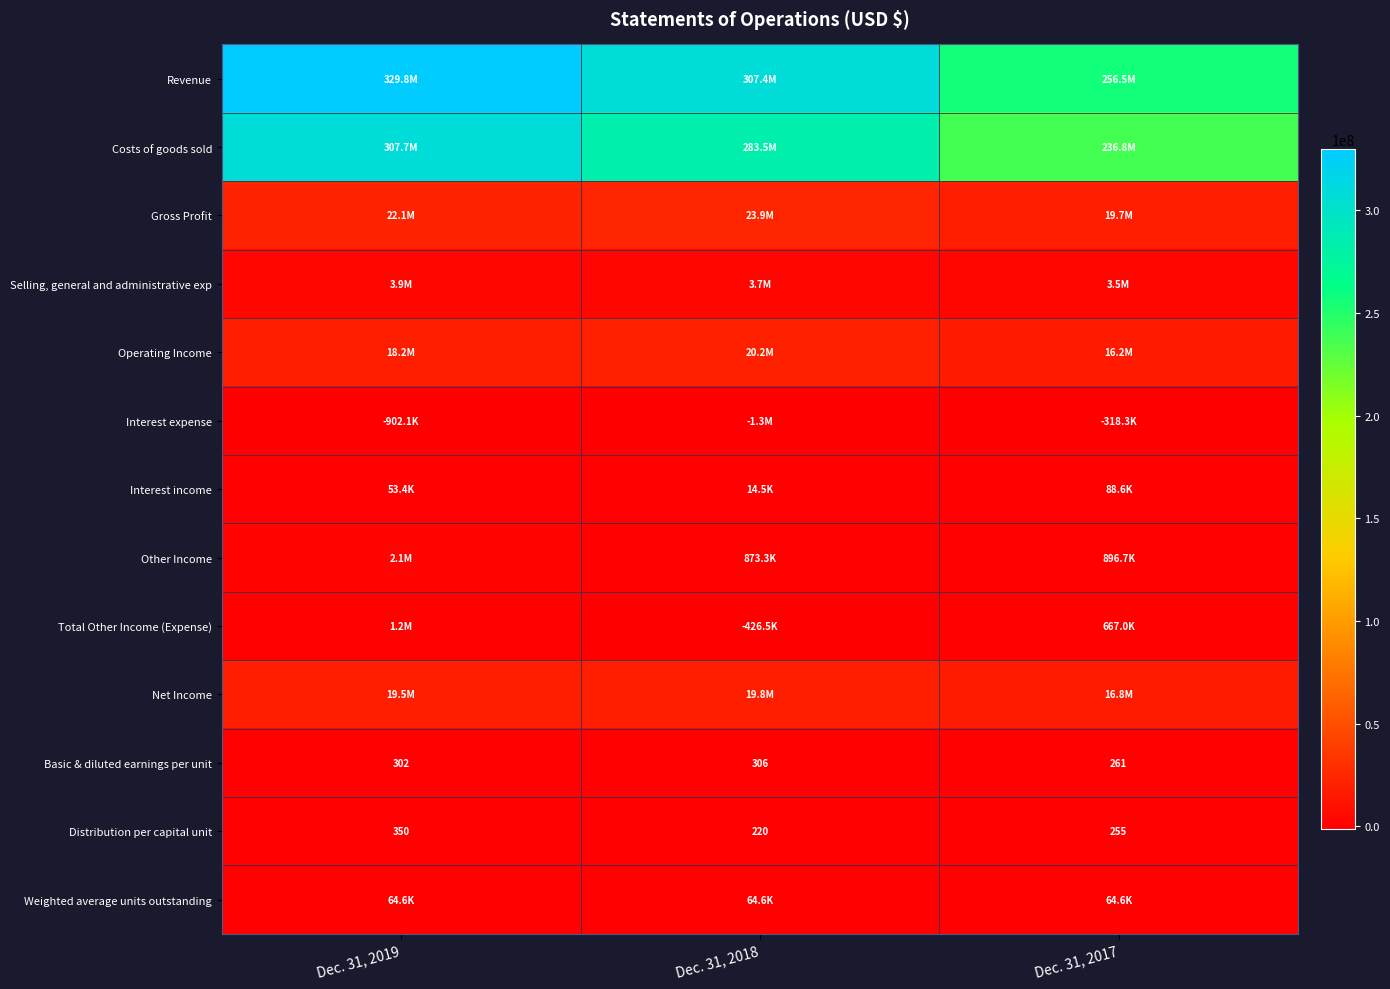

What is the total value across all series at Dec. 31, 2018?

657629327